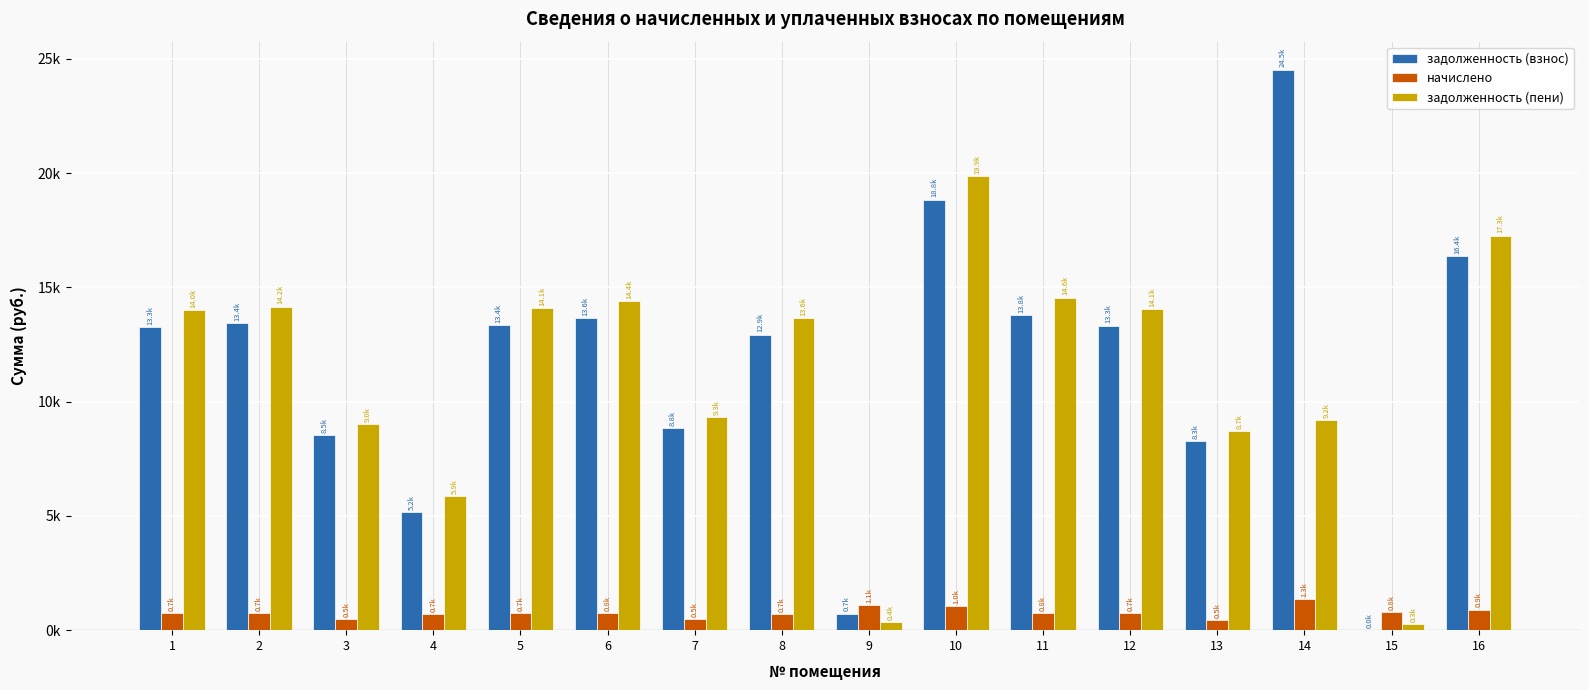

Which has a higher value, 12 or 3?

12